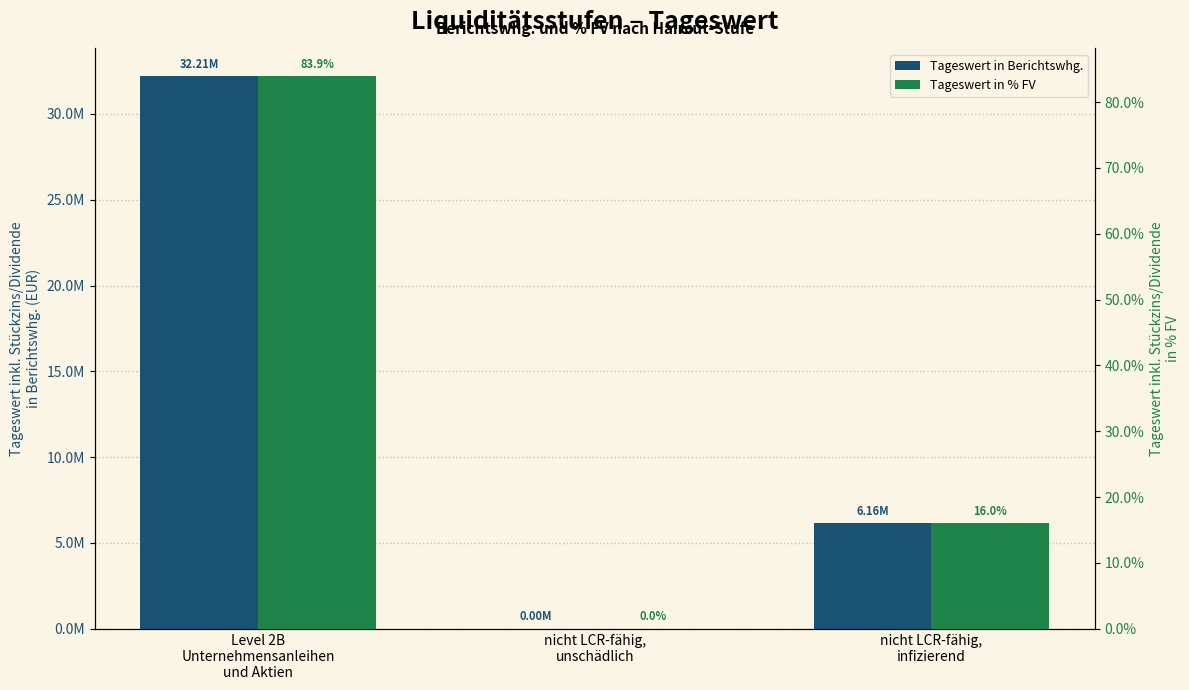

Is the value of Tageswert in % FV at nicht LCR-fähig,
infizierend greater than the value of Tageswert in Berichtswhg. at nicht LCR-fähig,
infizierend?

No